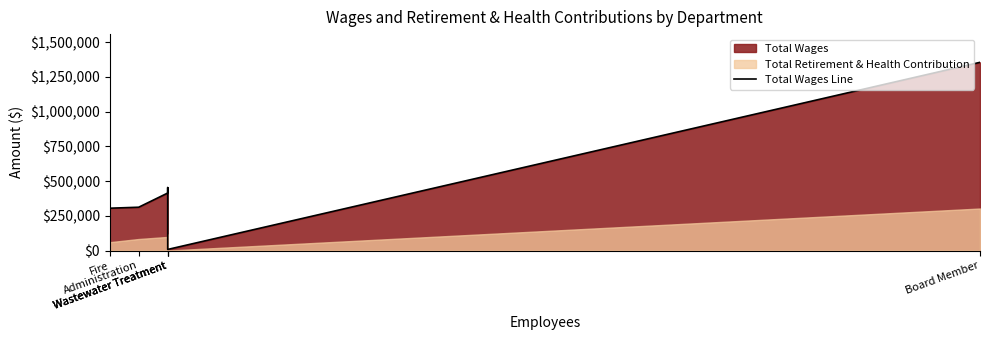

How many interior local peaks (higher than both neighbors) does the data have?

1